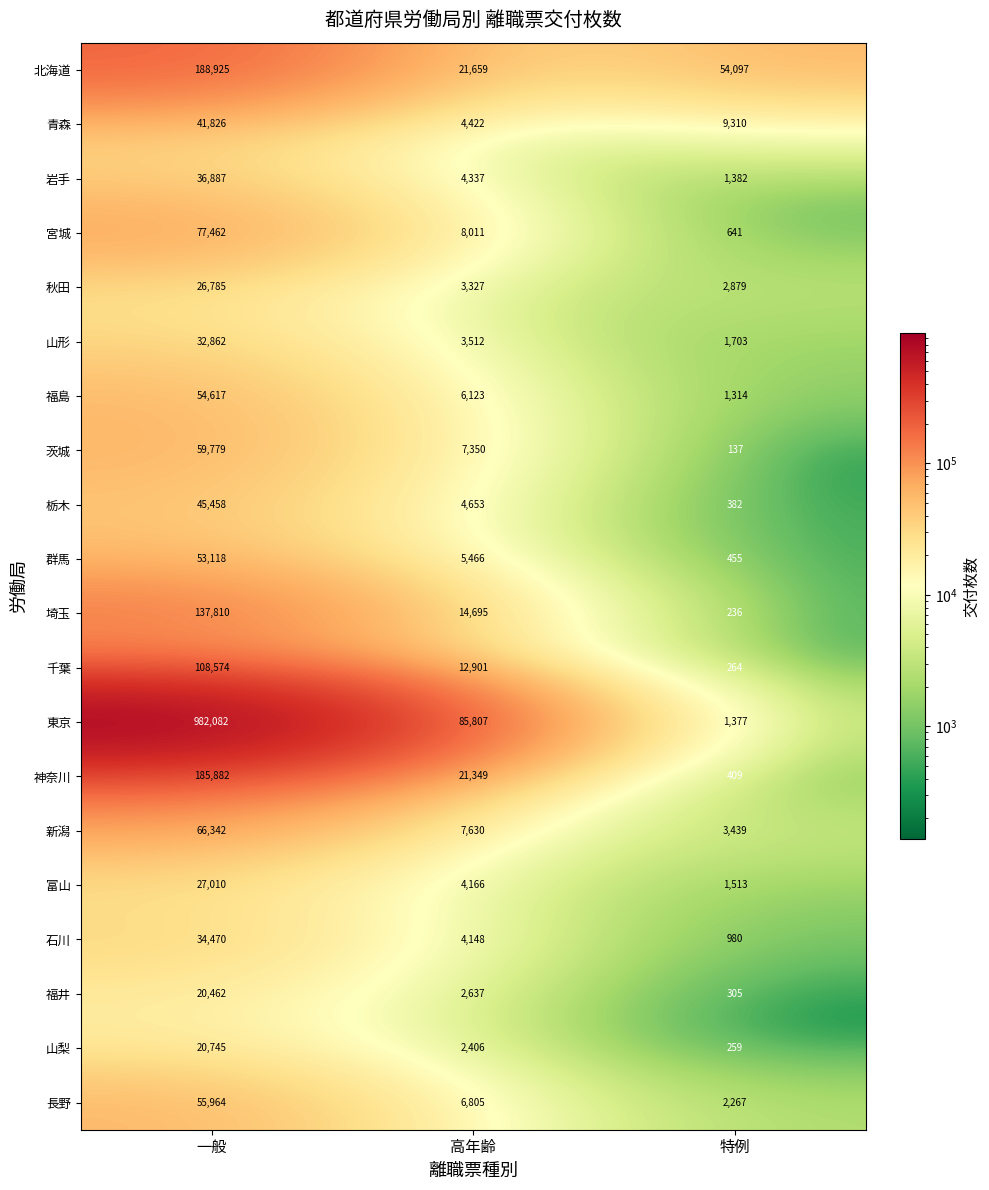

Count the 福井 values in the range 305 to 20462.

3